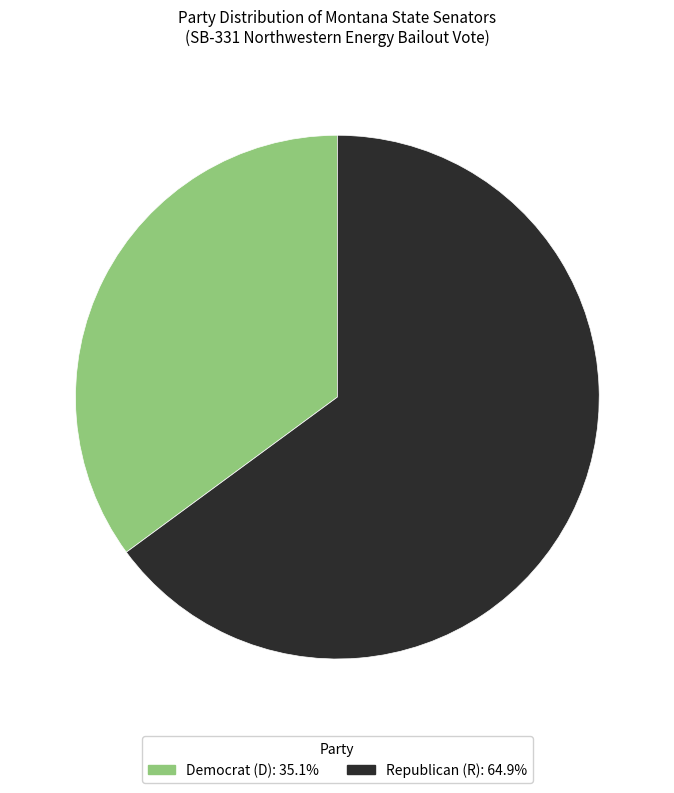

How many slices are in this pie chart?

2